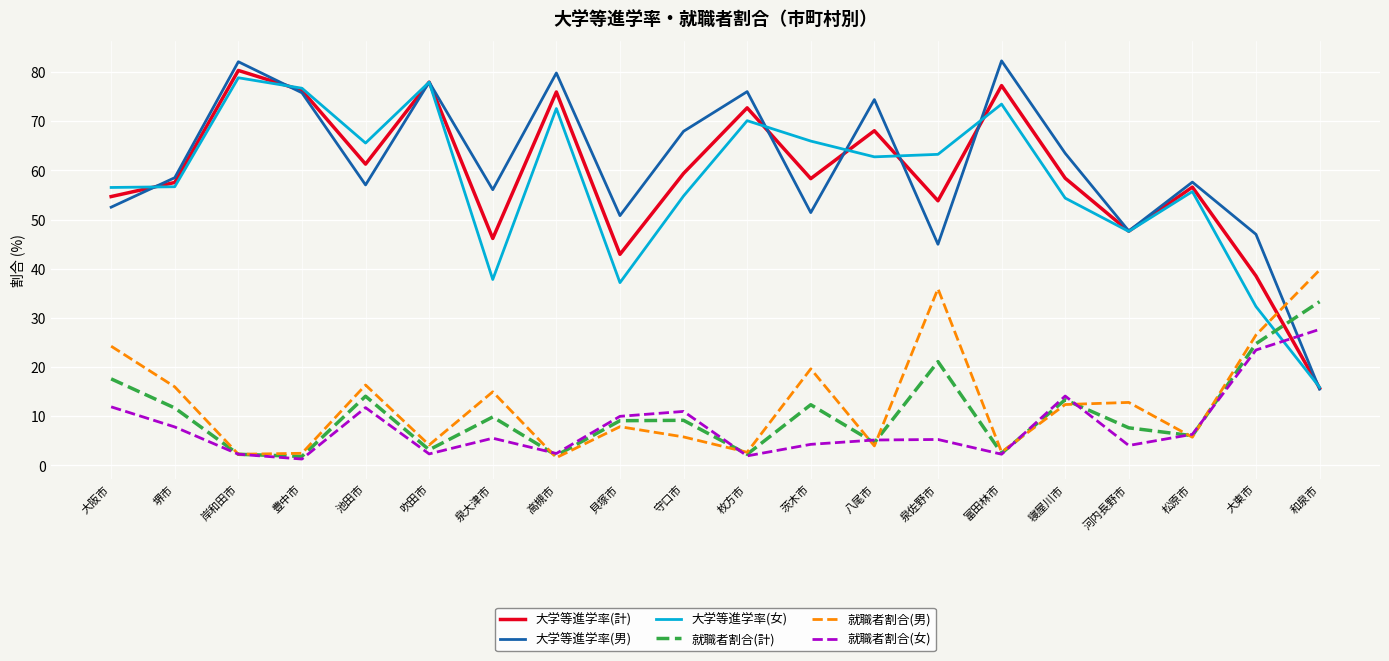

How many interior local valleys does the 大学等進学率(男) series have?

6